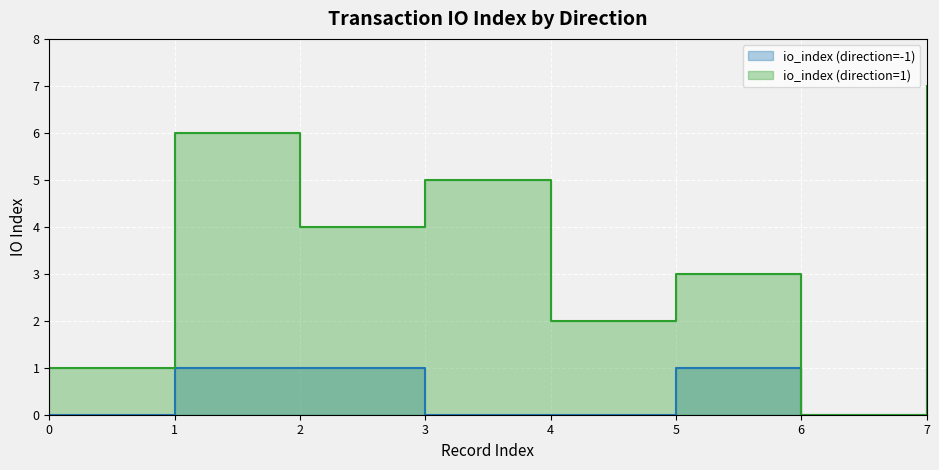

What is the difference between the maximum and minimum values in the io_index (direction=-1) series?

1